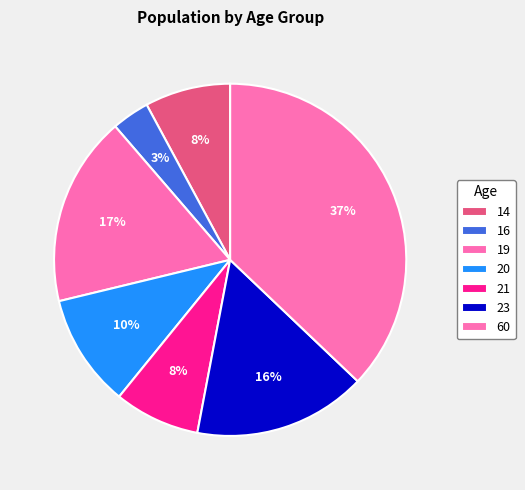

How many slices are in this pie chart?

7